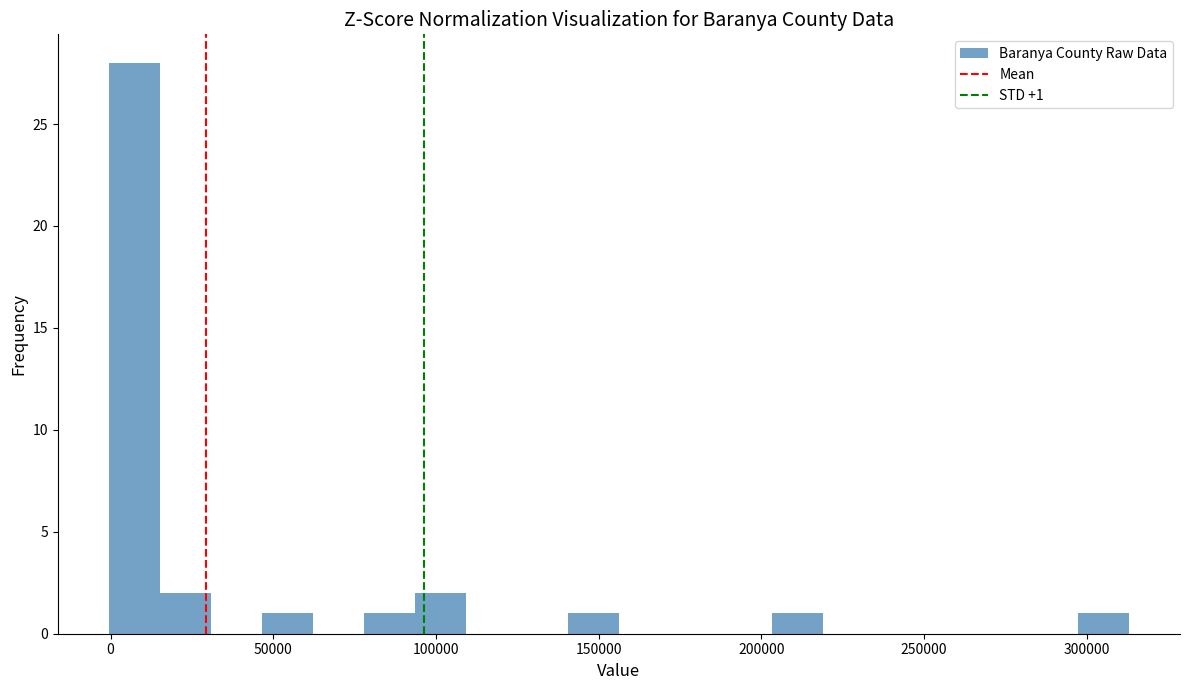

Around what value on the x-axis is the tallest bar? Give the approximate position of its centre, as read against the axis.

5000